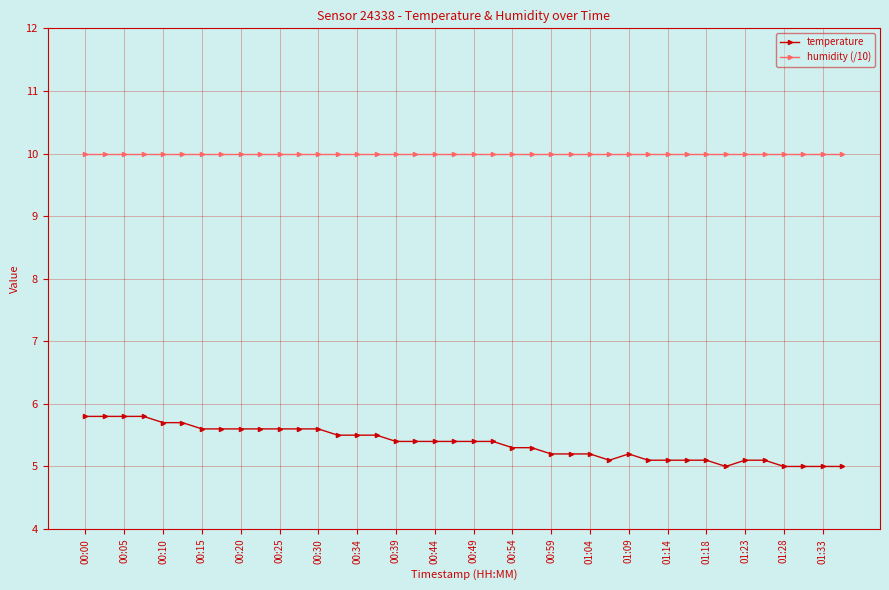

Which series has the widest spread of values?

temperature